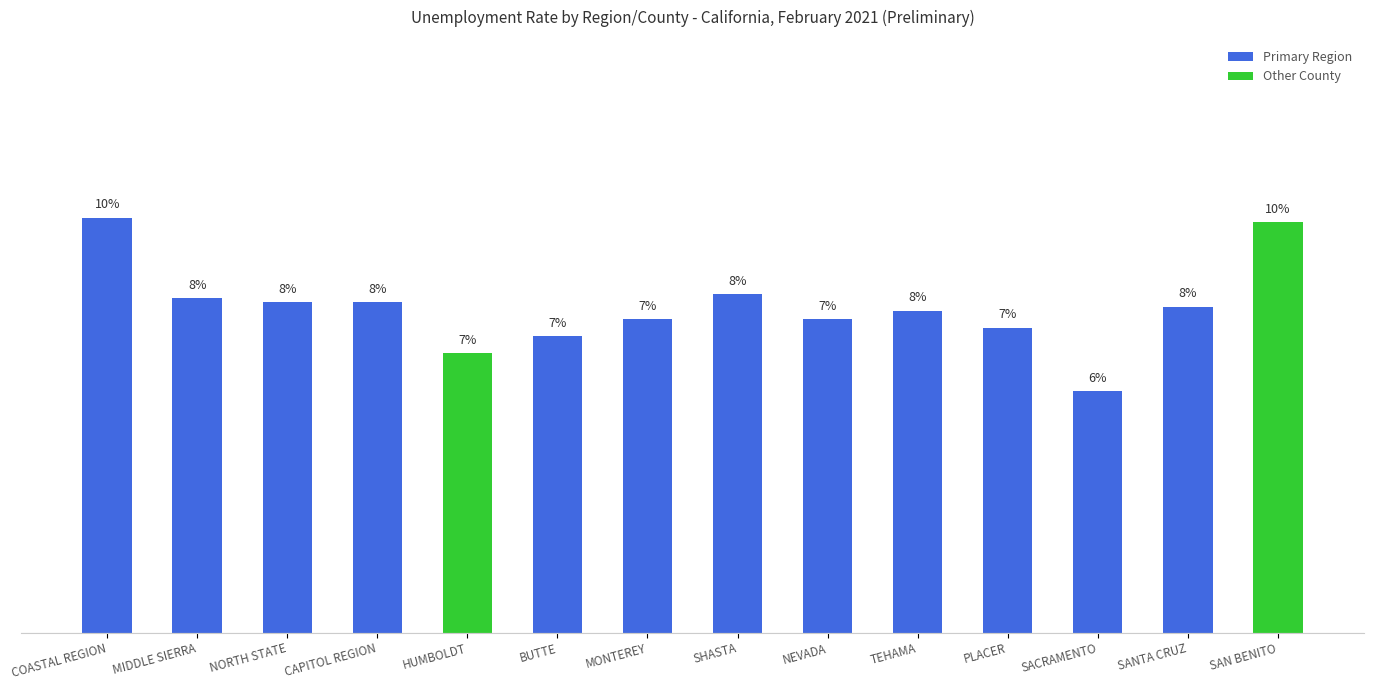

What is the sum of all values?

107.6